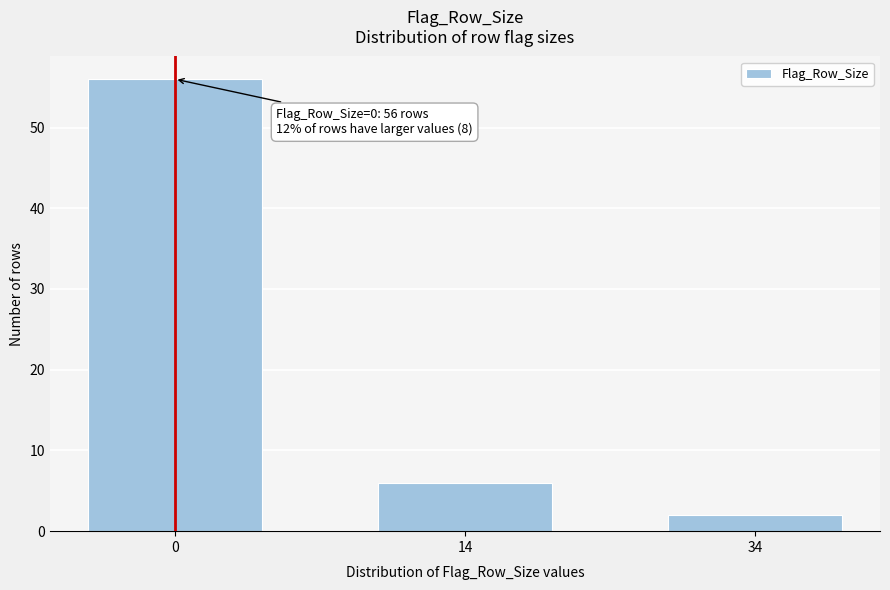

Reading left to right, extract all data points from this chart.

56	6	2